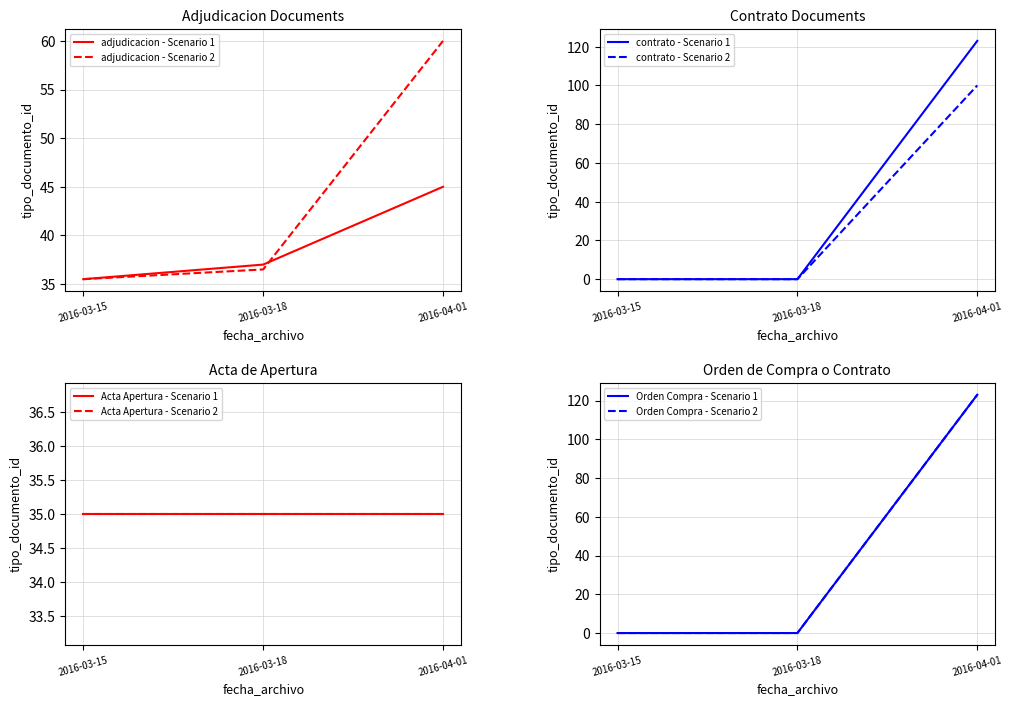

How many distinct data groups are displayed?

2